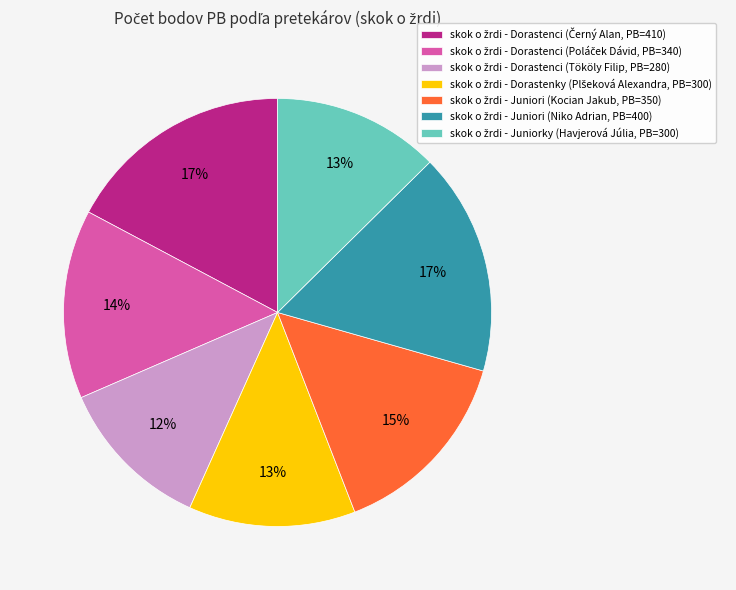

Is there a majority slice in this chart?

No